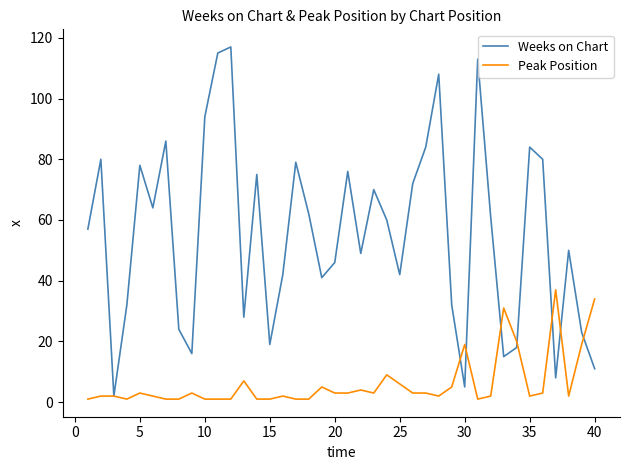

Which series has the widest spread of values?

Weeks on Chart